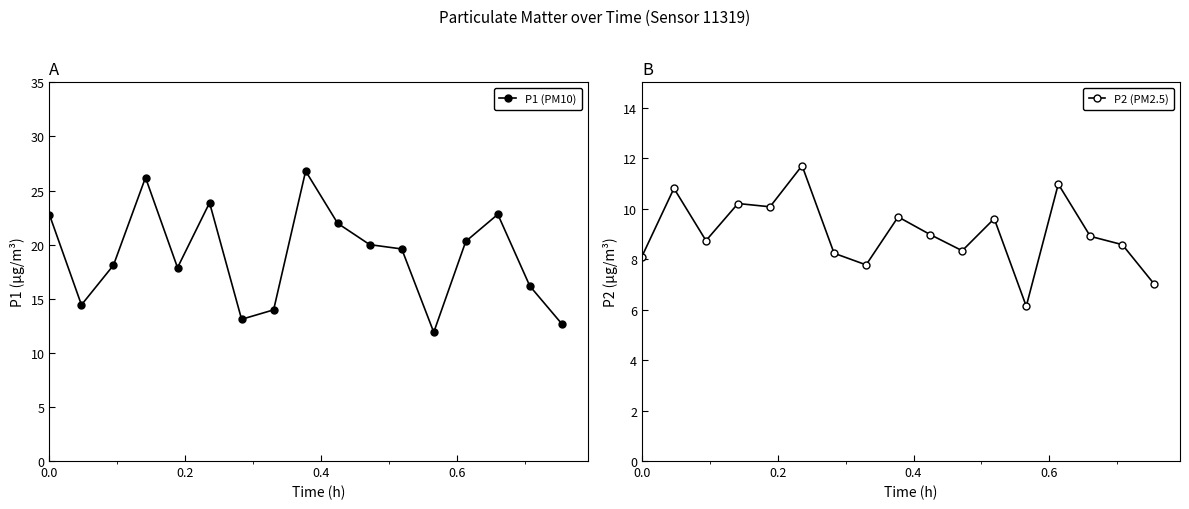

What is the highest value of the P2 (PM2.5) series?

11.7